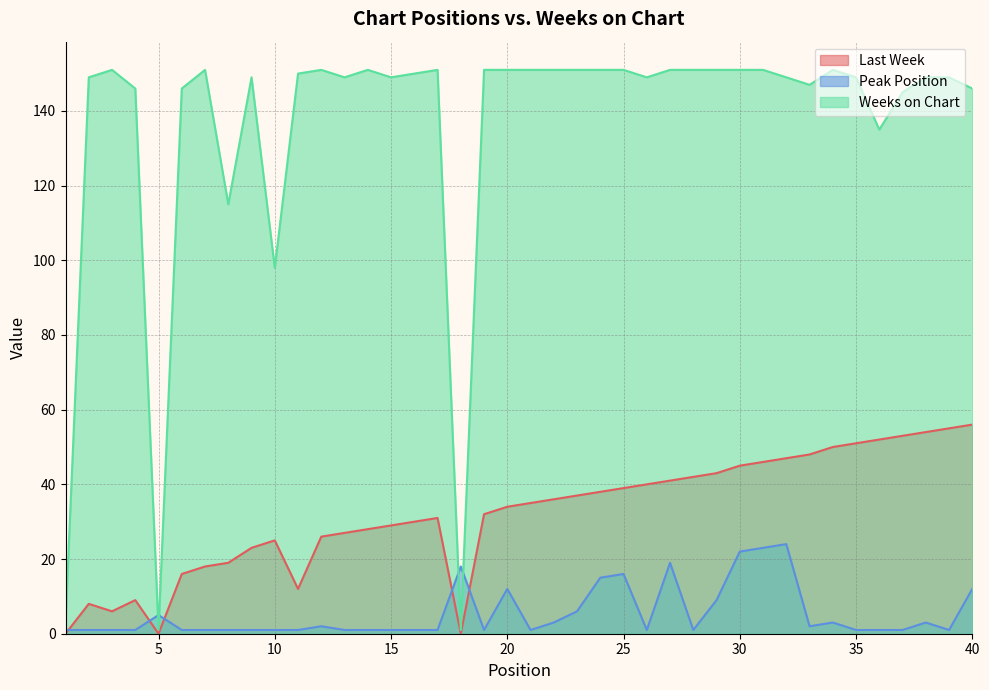

True or false: Peak Position and Last Week cross at least once.

True